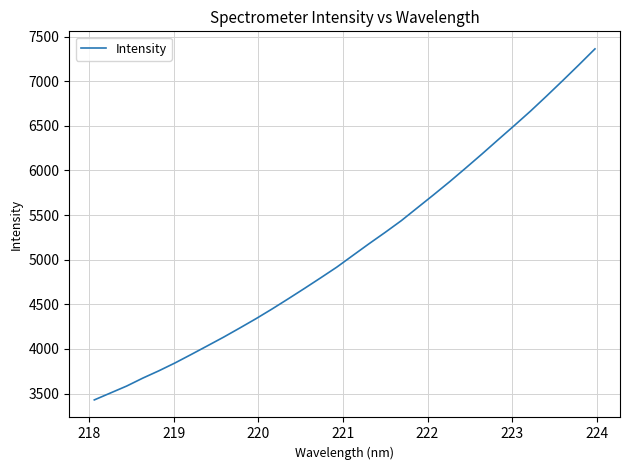

What is the difference between the maximum and minimum values?

3934.1